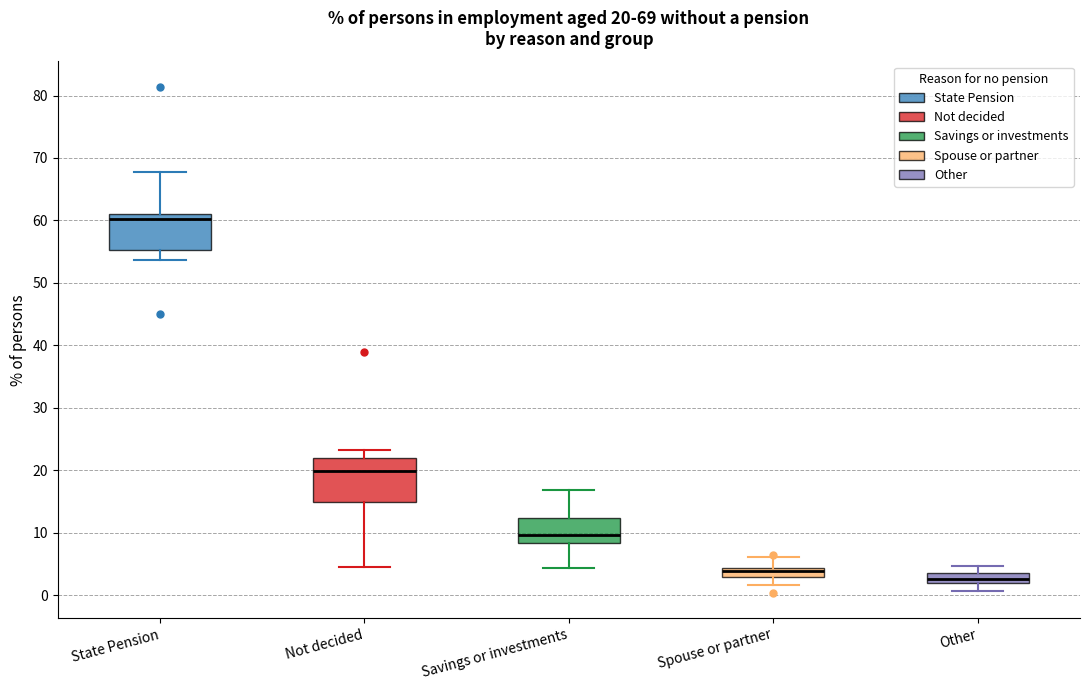

Which box's median line is the lowest?

Other